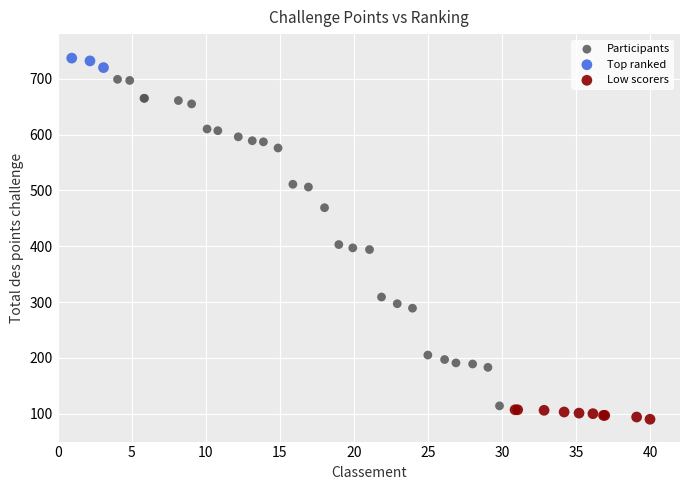

Which series contains the highest Y value?

Top ranked